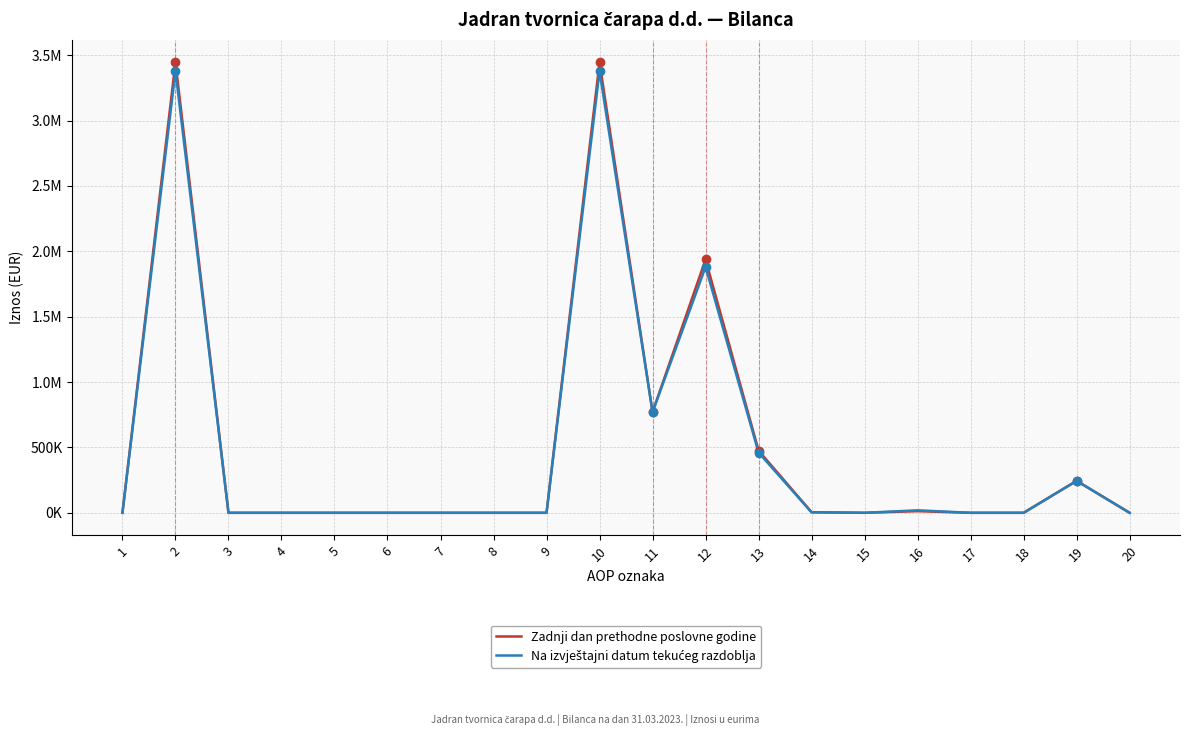

True or false: Na izvještajni datum tekućeg razdoblja and Zadnji dan prethodne poslovne godine cross at least once.

False